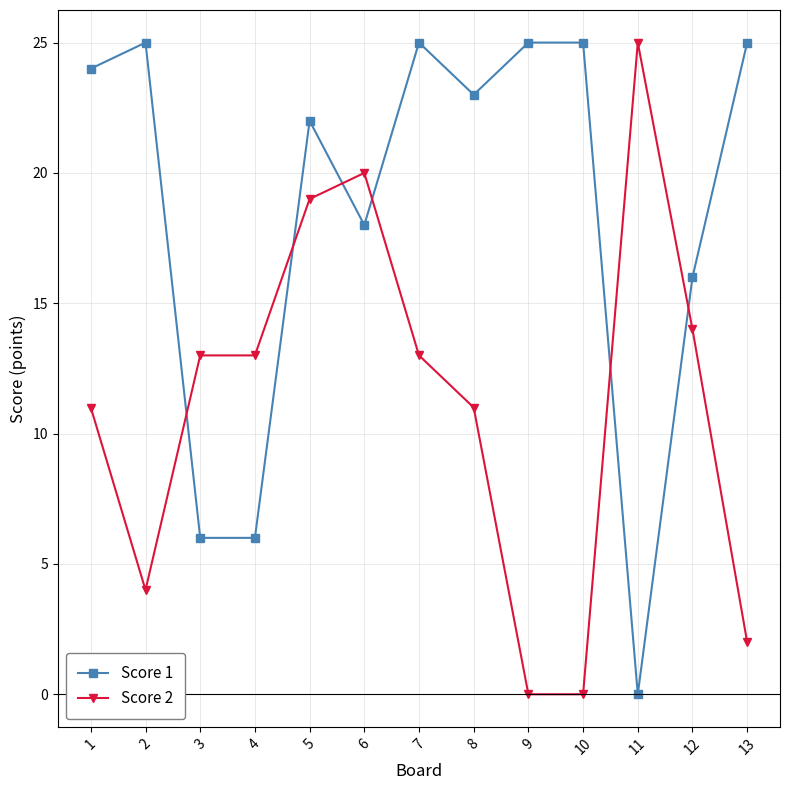

What is the total value across all series at 10?

25